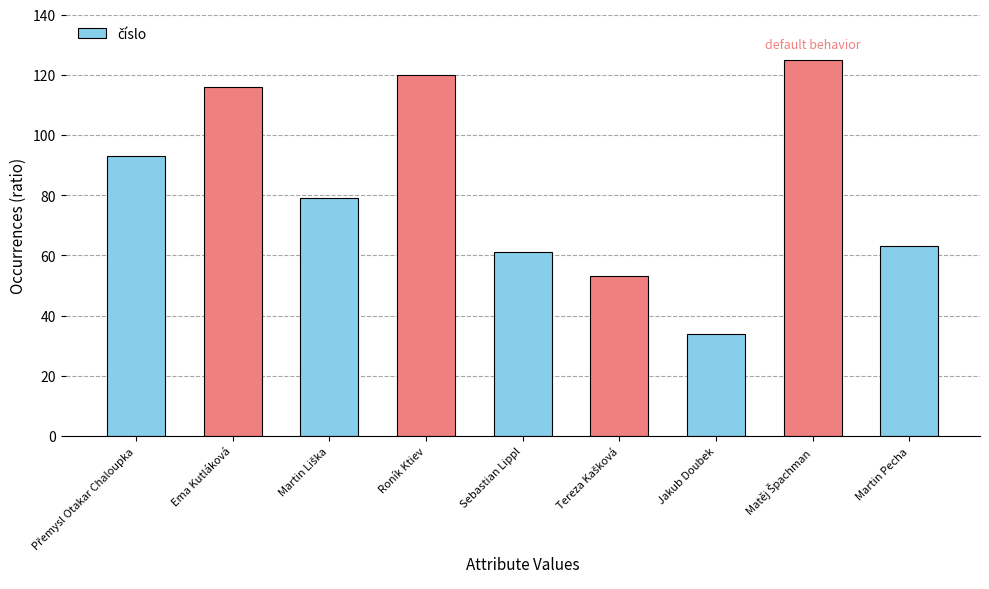

Which has a higher value, Jakub Doubek or Sebastian Lippl?

Sebastian Lippl